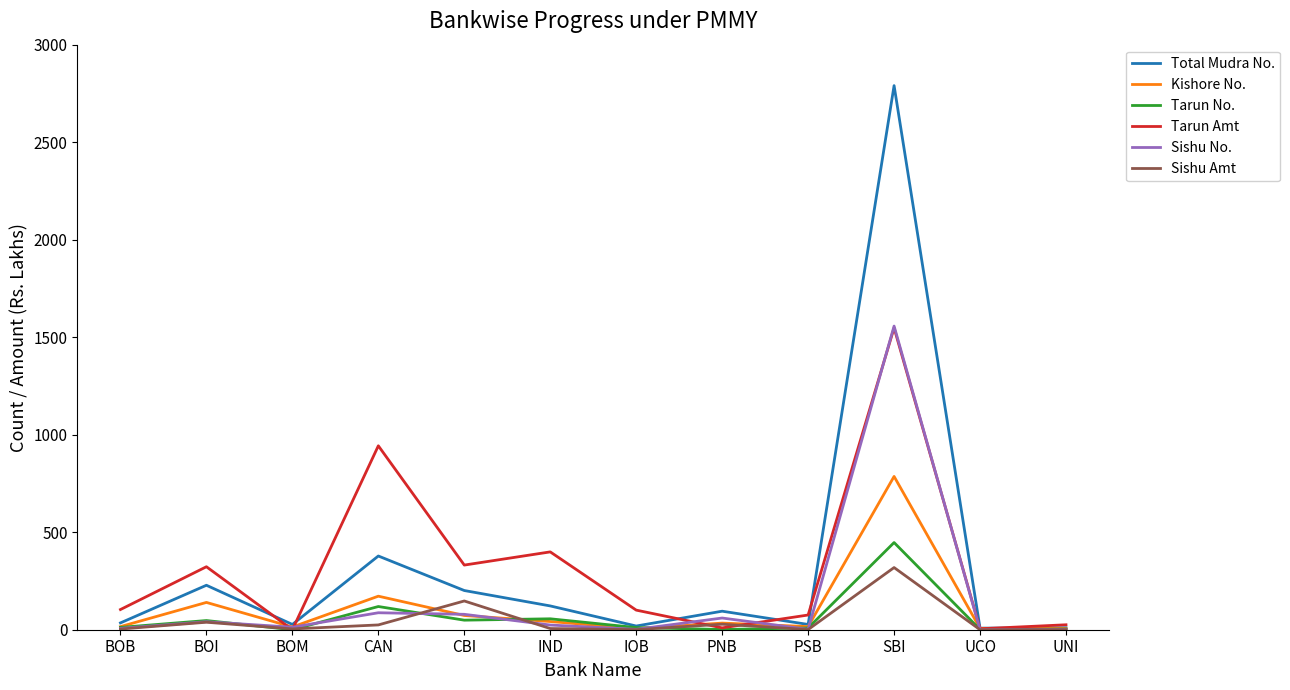

Is the value of Total Mudra No. at CAN greater than the value of Kishore No. at PSB?

Yes